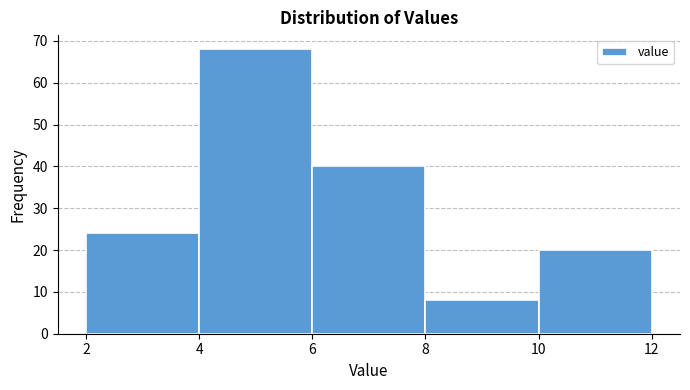

Which range on the x-axis has the tallest bar?

4 to 6